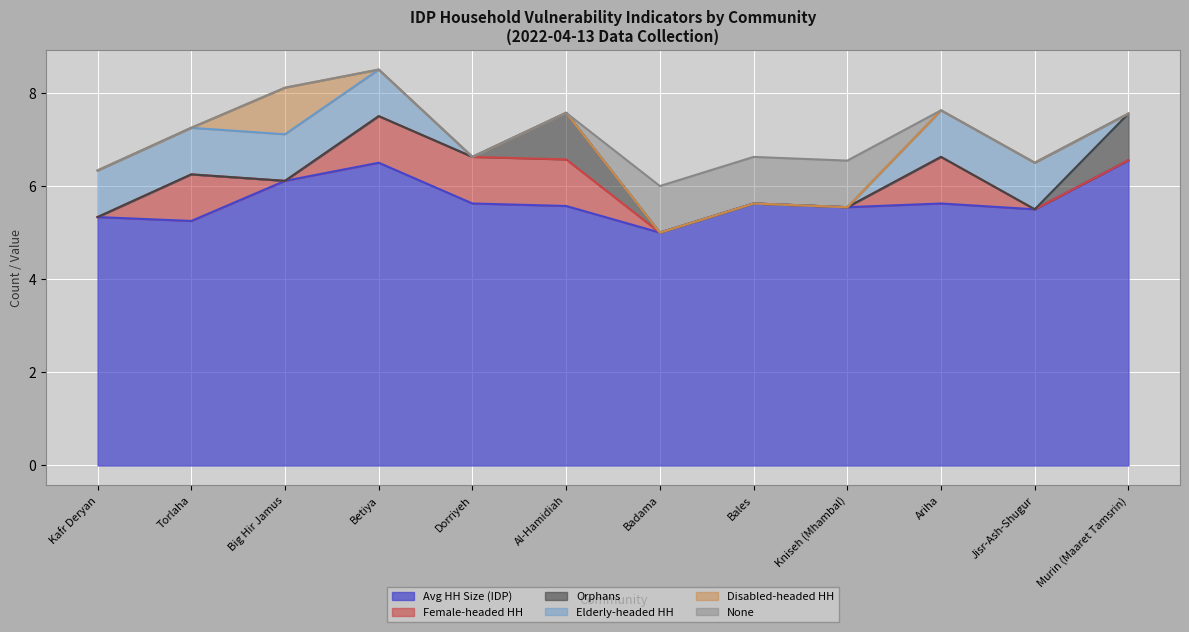

The value of Orphans at Kniseh (Mhambal) is 0.0. True or false?

True